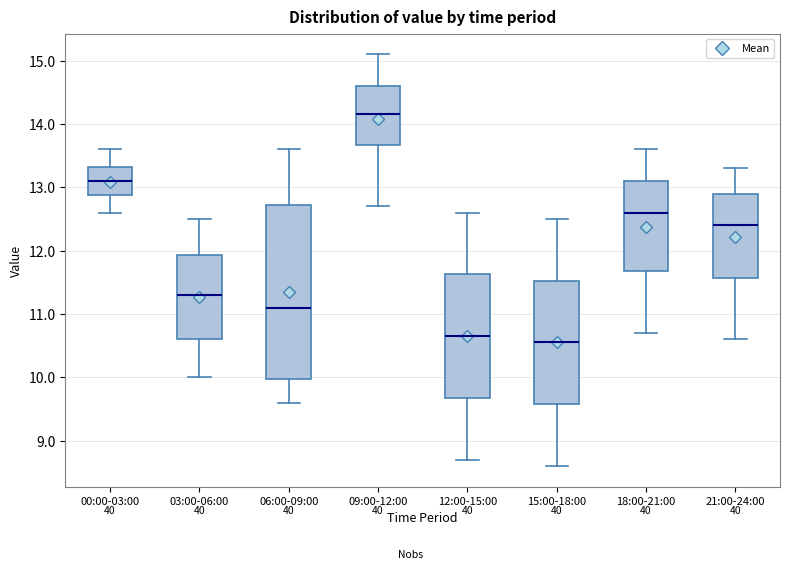

Comparing the boxes themselves (not the whiskers), which one is the tallest?

06:00-09:00